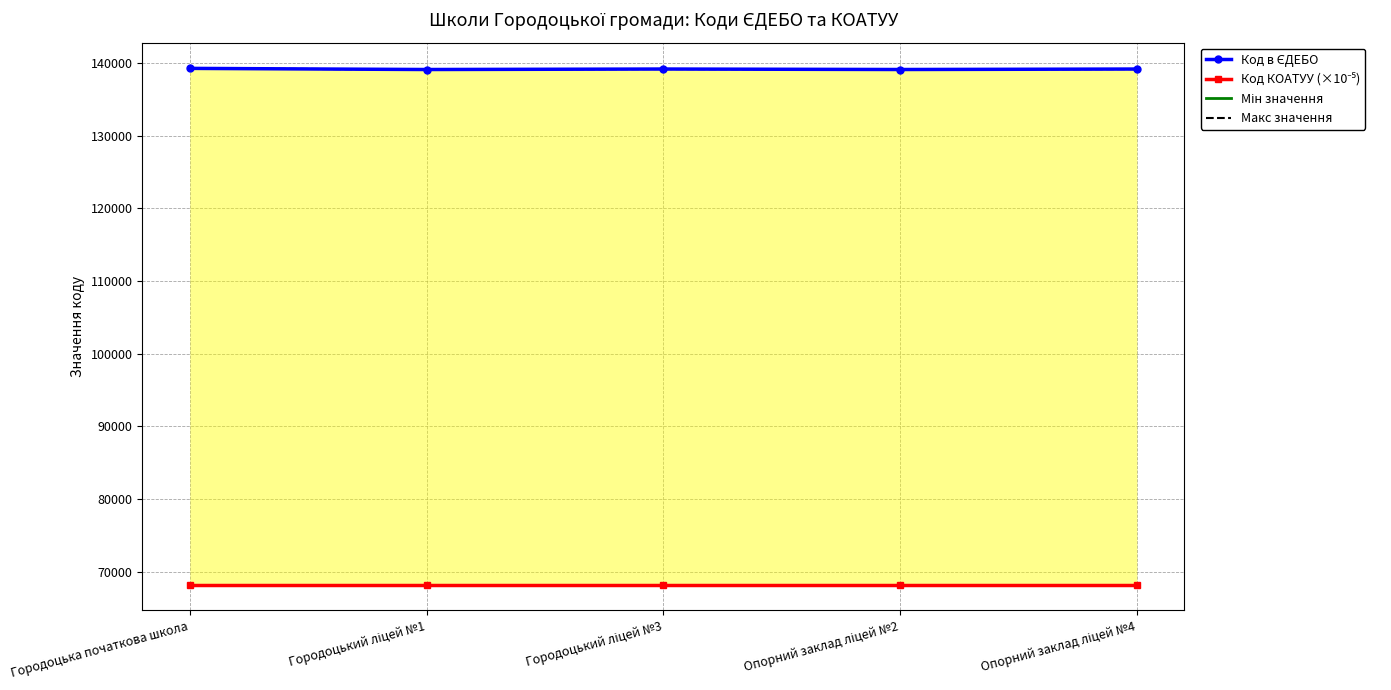

Count the number of data series in this chart.

4